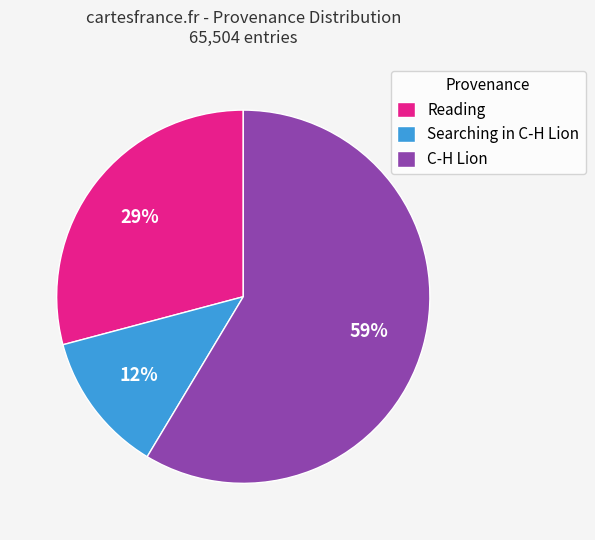

How many slices are in this pie chart?

3